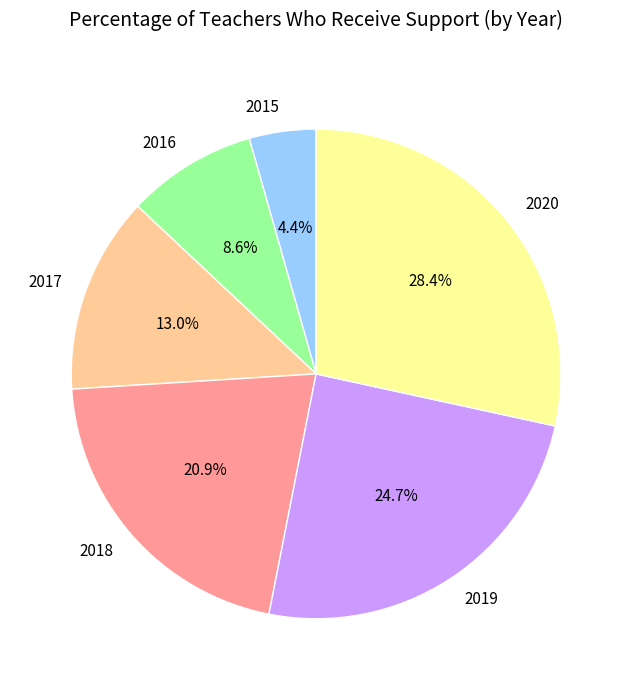

What is the ratio of the value at 2015 to the value at 2017?

0.3